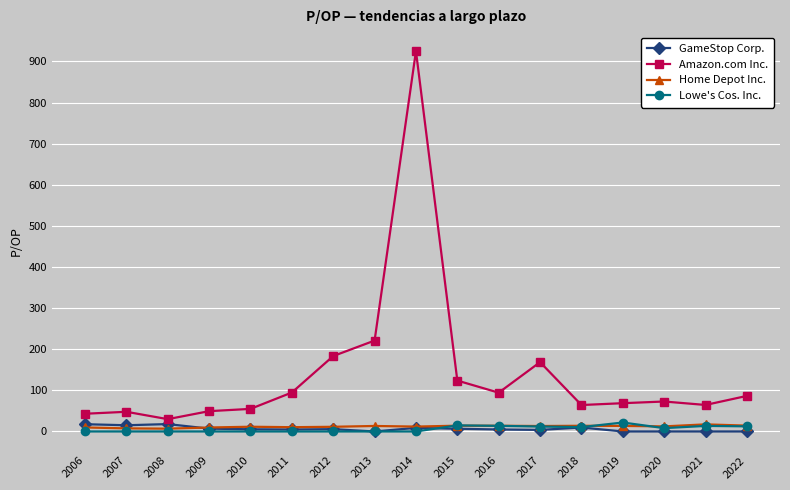

True or false: Lowe's Cos. Inc. has more than 1 interior local peaks.

True